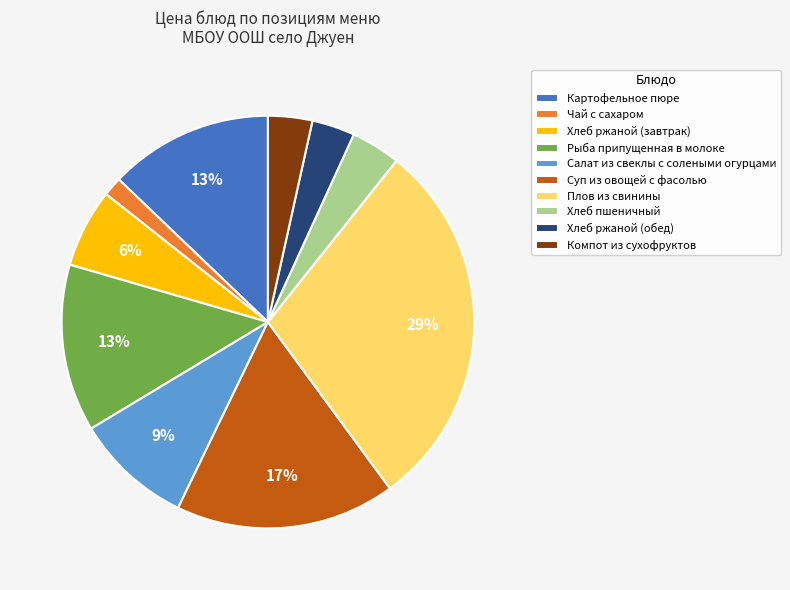

What is the smallest slice in the pie chart?

Чай с сахаром